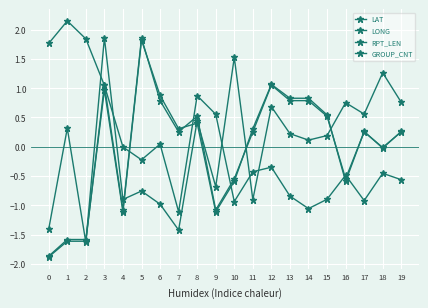

How many lines are shown in the chart?

4